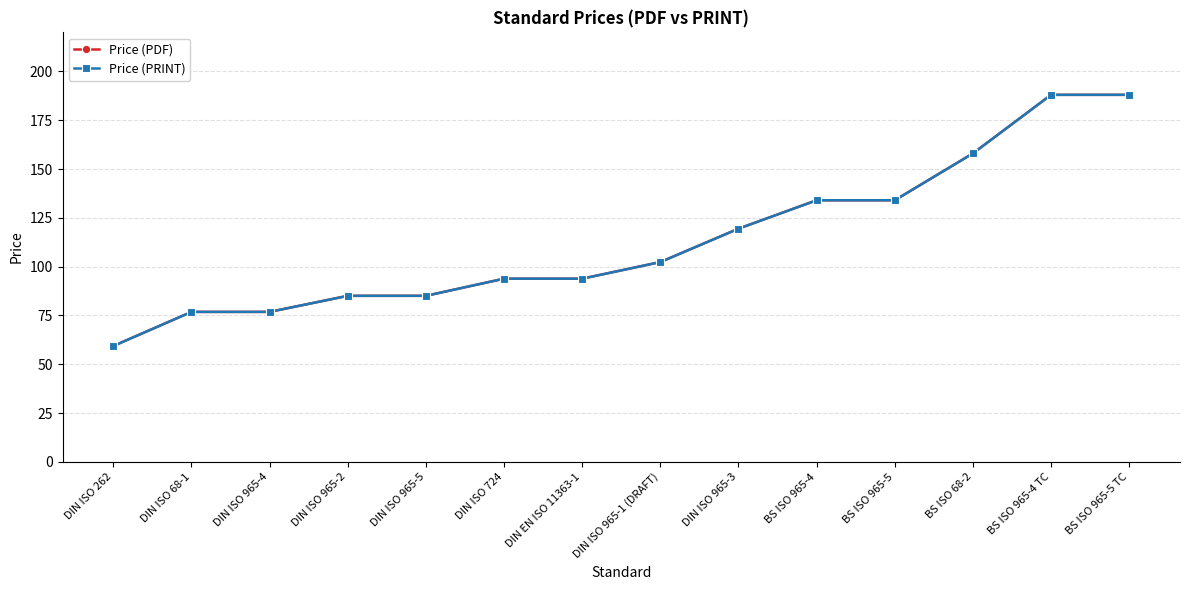

True or false: Price (PDF) has a value of 85.0 at DIN ISO 965-2.

True